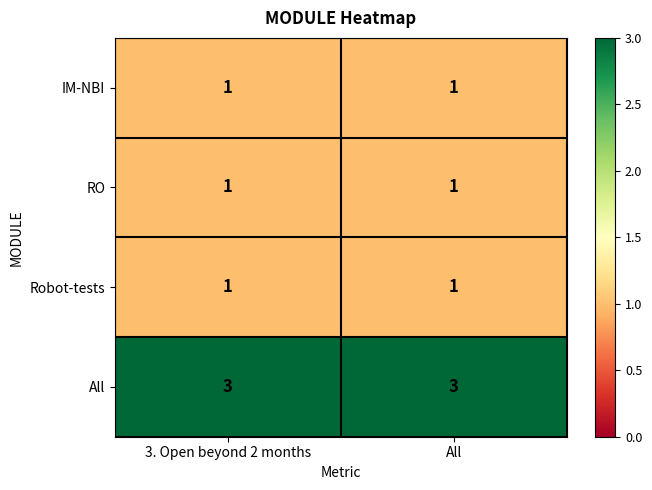

What is the minimum value shown in the chart?

1